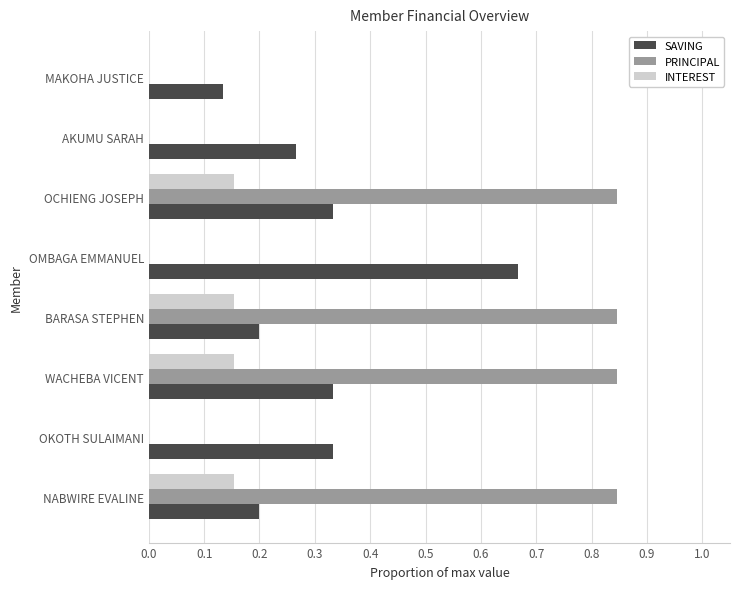

The value of INTEREST at MAKOHA JUSTICE is -0.1. True or false?

False